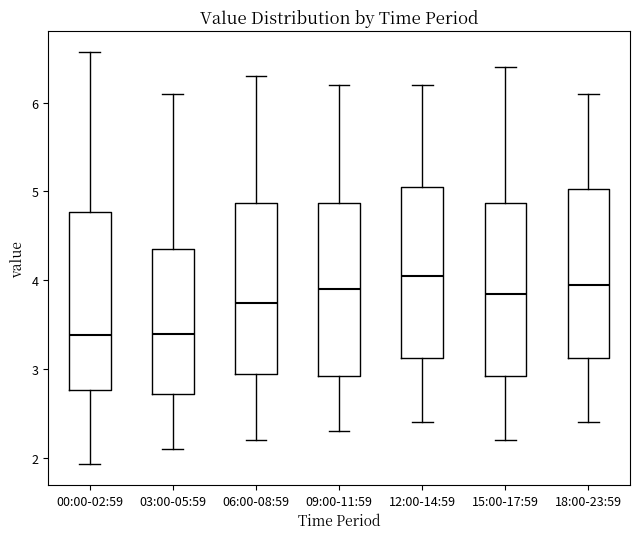

Reading left to right, read every box against the y-axis: the position of its median line, the range the box covers, and the ends of its whiskers. The values are not printed on the chart, so give them approximately, as read against the axis.

00:00-02:59: median 3.4, box 2.8 to 4.8, whiskers 1.9 to 6.6
03:00-05:59: median 3.4, box 2.7 to 4.4, whiskers 2.1 to 6.1
06:00-08:59: median 3.8, box 3.0 to 4.9, whiskers 2.2 to 6.3
09:00-11:59: median 3.9, box 2.9 to 4.9, whiskers 2.3 to 6.2
12:00-14:59: median 4.1, box 3.1 to 5.1, whiskers 2.4 to 6.2
15:00-17:59: median 3.9, box 2.9 to 4.9, whiskers 2.2 to 6.4
18:00-23:59: median 4.0, box 3.1 to 5.0, whiskers 2.4 to 6.1